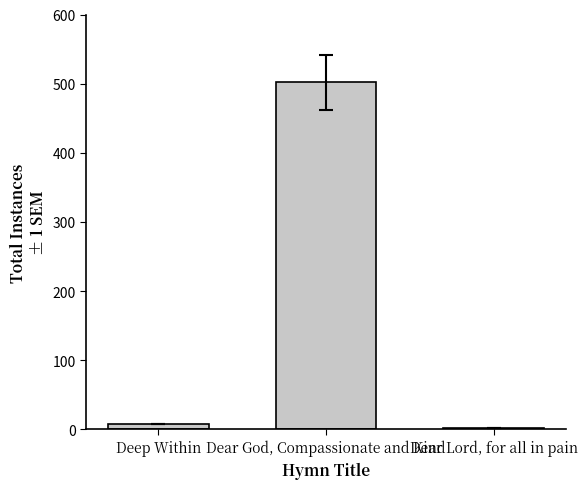

At which label is the value closest to 252?

Deep Within